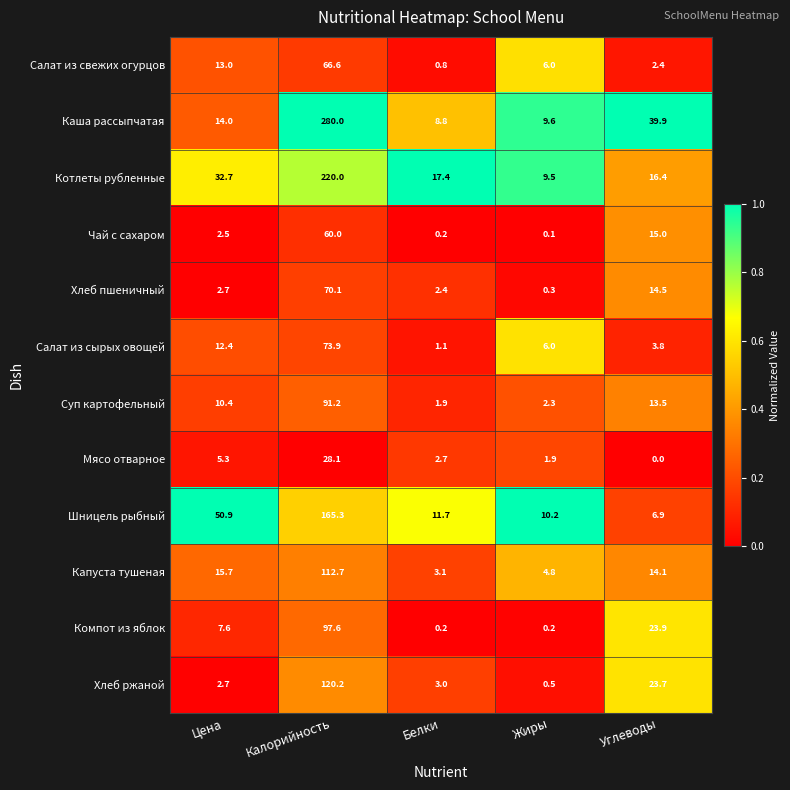

Which series has the largest range (max minus min)?

Каша рассыпчатая